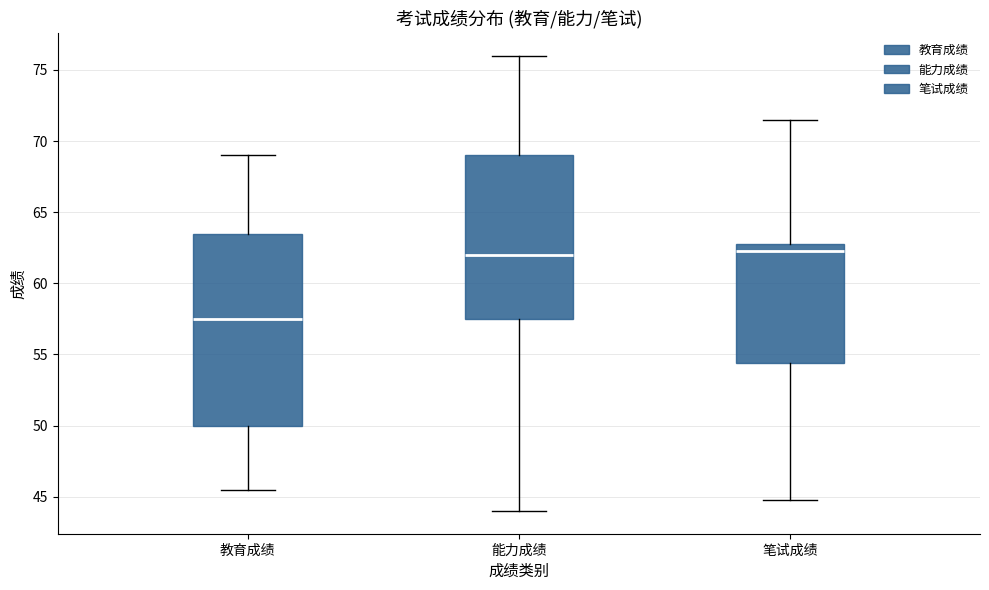

Comparing the boxes themselves (not the whiskers), which one is the tallest?

教育成绩